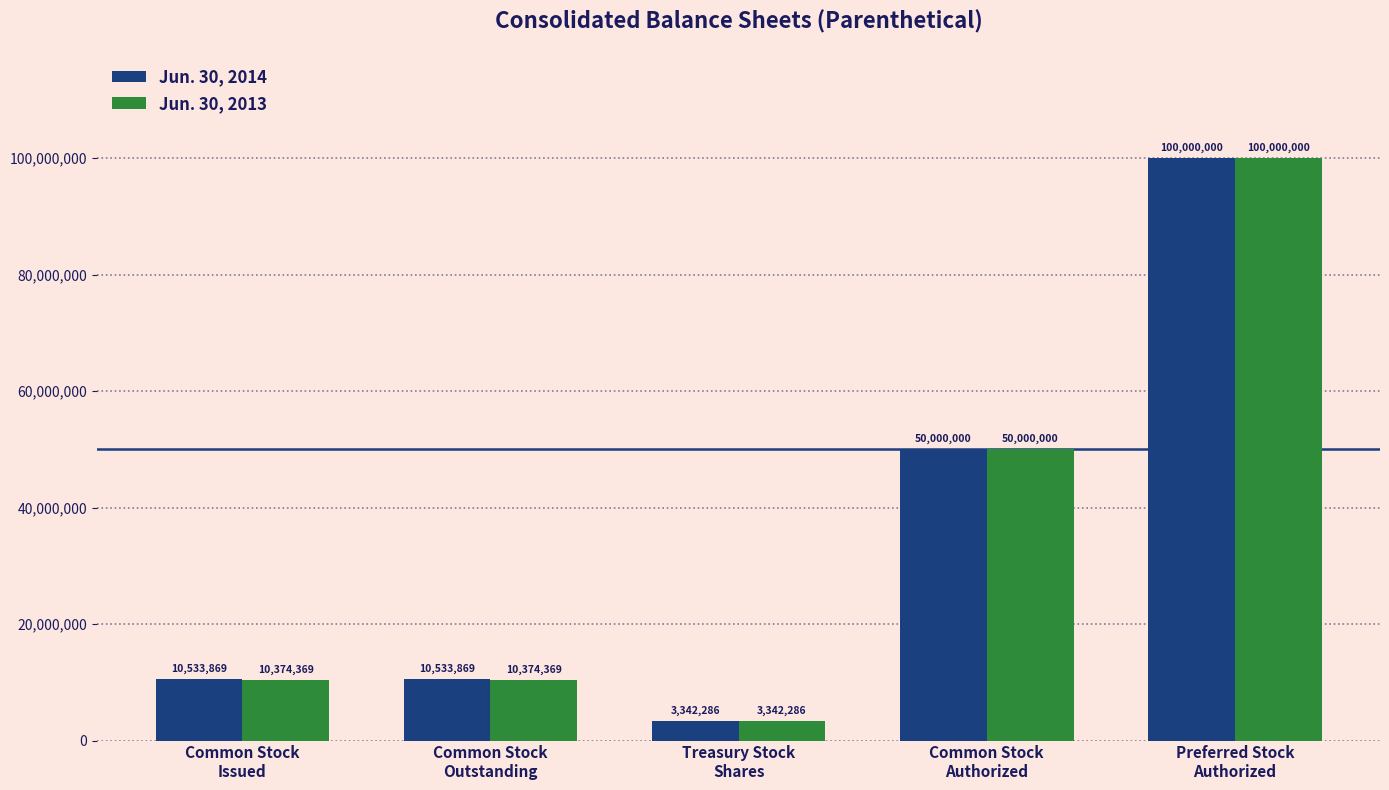

What is the maximum value for Jun. 30, 2014?

100000000